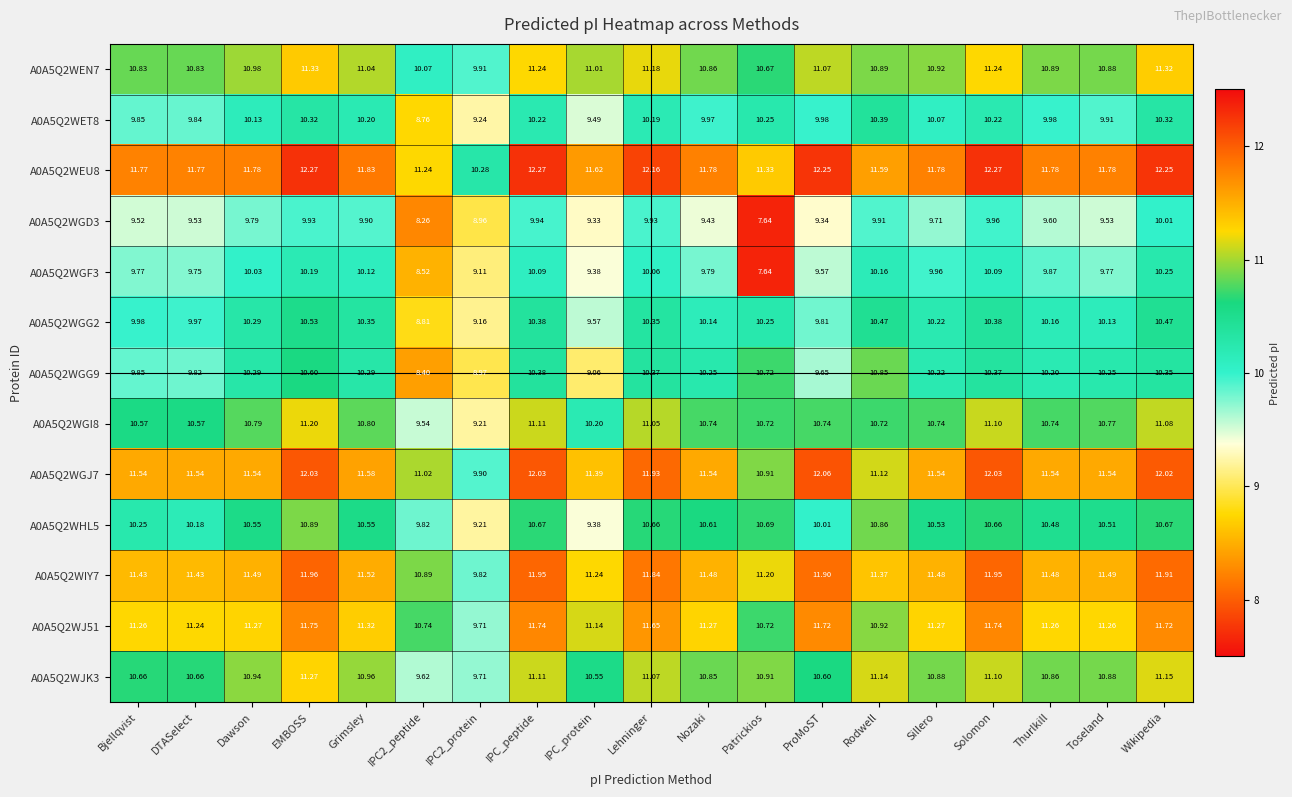

At which category is the sum across all series the highest?

EMBOSS